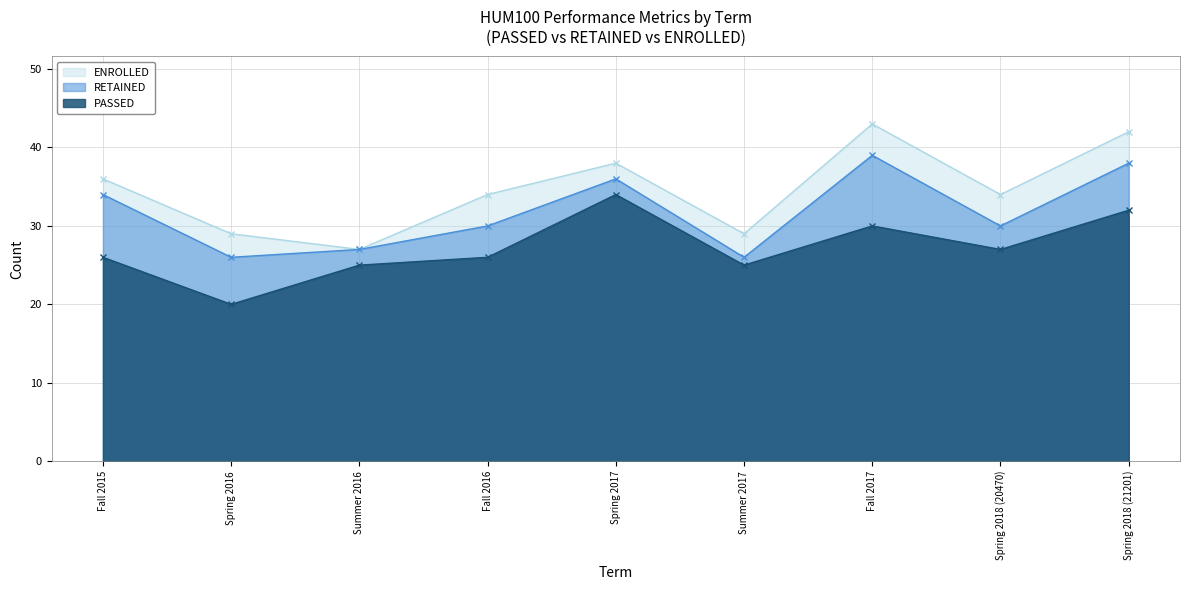

At which label does RETAINED reach its peak?

Fall 2017